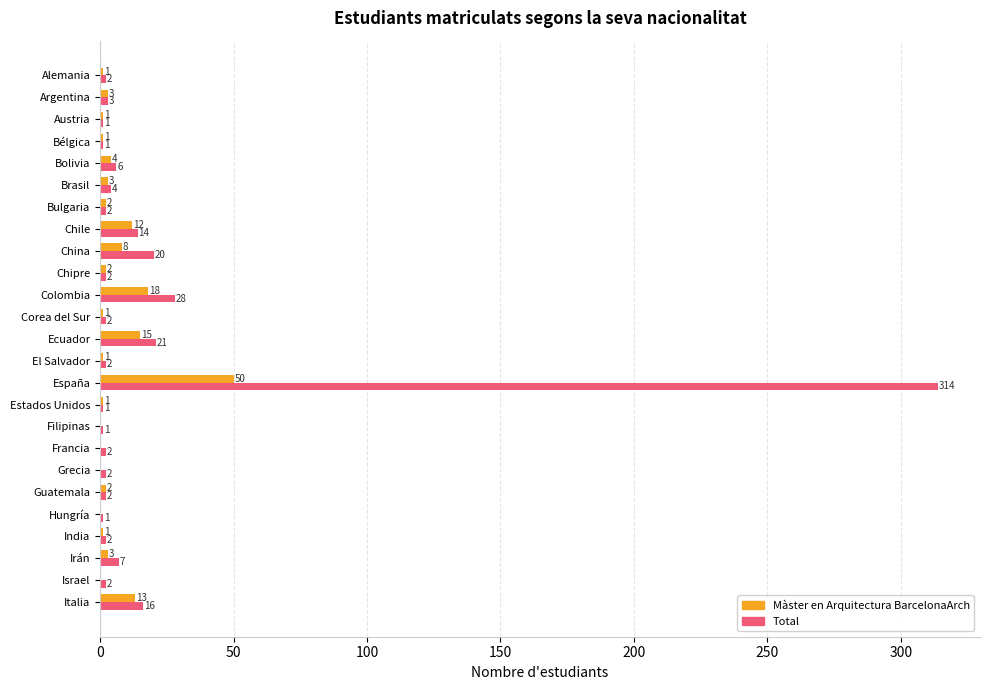

Count the number of data series in this chart.

2